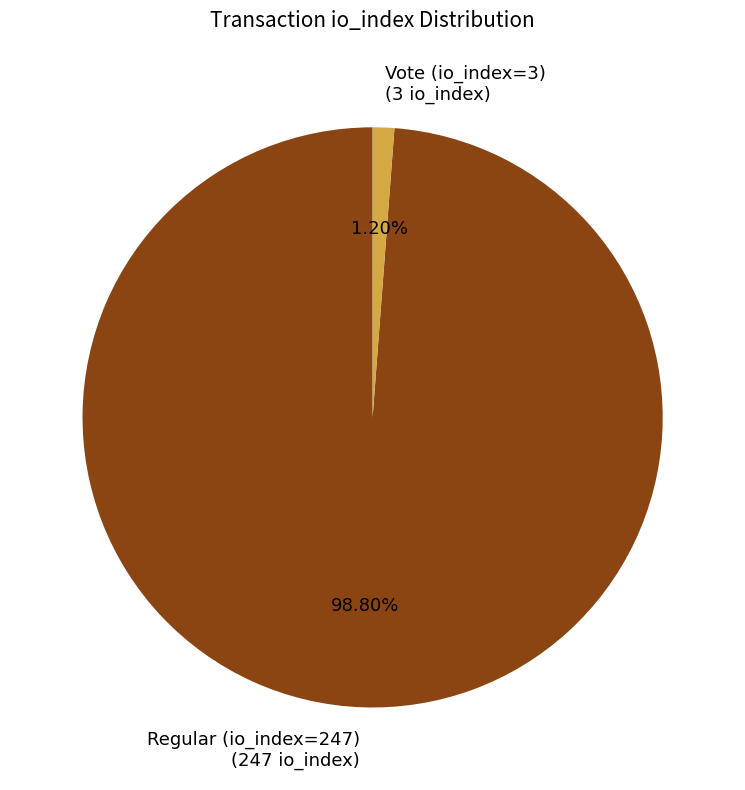

What portion of the pie excludes Regular (io_index=247)?

1.2%